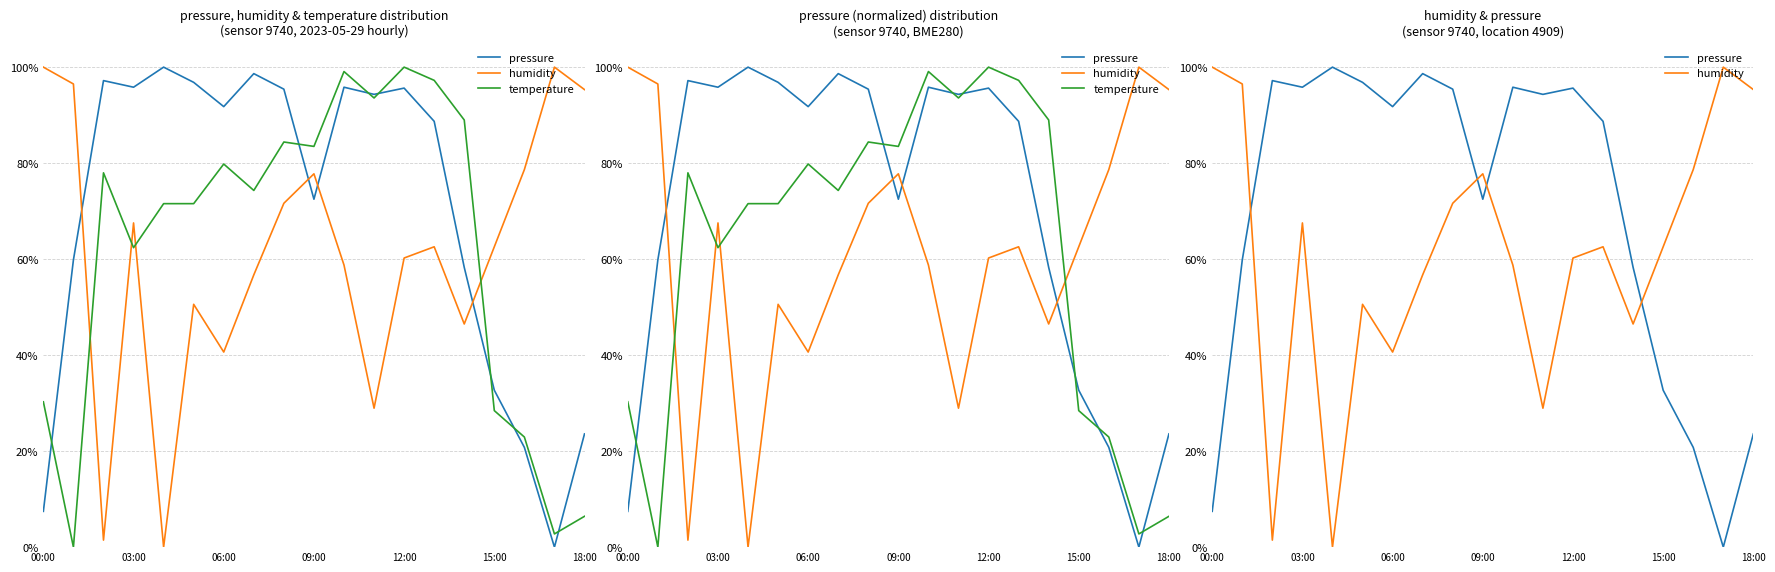

Reading right to left, what are all the values shown in this chart?

pressure: 0.2	0.0	0.2	0.3	0.6	0.9	1.0	0.9	1.0	0.7	1.0	1.0	0.9	1.0	1.0	1.0	1.0	0.6	0.1
humidity: 1.0	1.0	0.8	0.6	0.5	0.6	0.6	0.3	0.6	0.8	0.7	0.6	0.4	0.5	0.0	0.7	0.0	1.0	1.0
temperature: 0.1	0.0	0.2	0.3	0.9	1.0	1.0	0.9	1.0	0.8	0.8	0.7	0.8	0.7	0.7	0.6	0.8	0.0	0.3